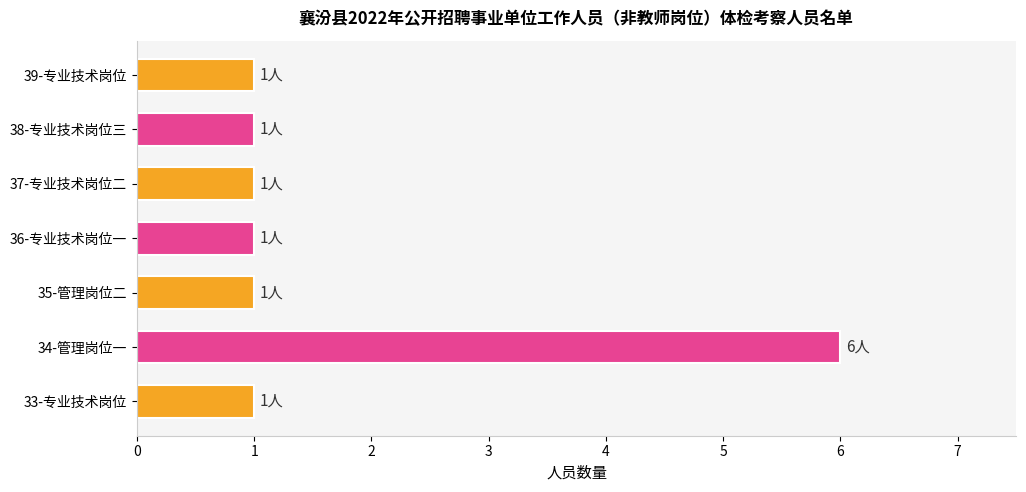

Are the bars grouped side by side (vs. stacked)?

No